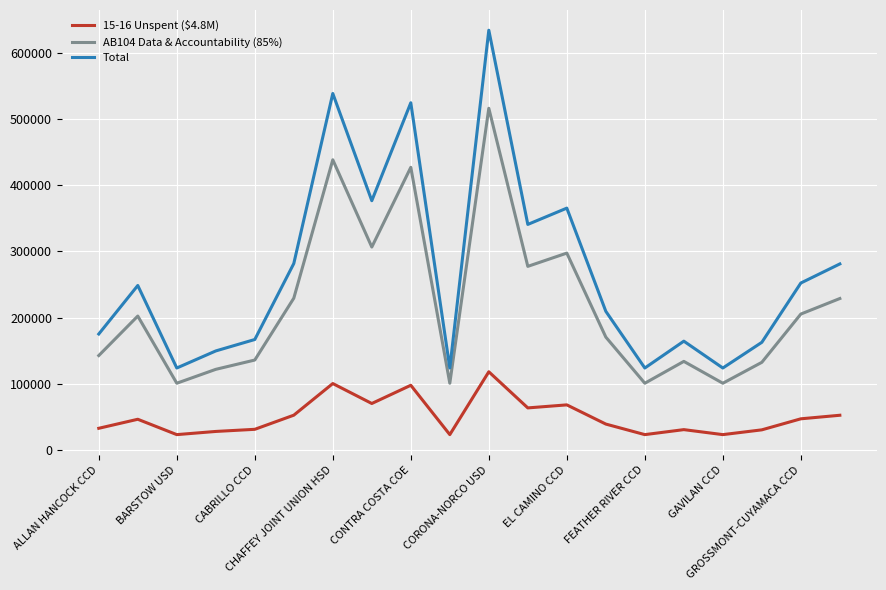

What is the difference between the maximum and second lowest values in the AB104 Data & Accountability (85%) series?

415641